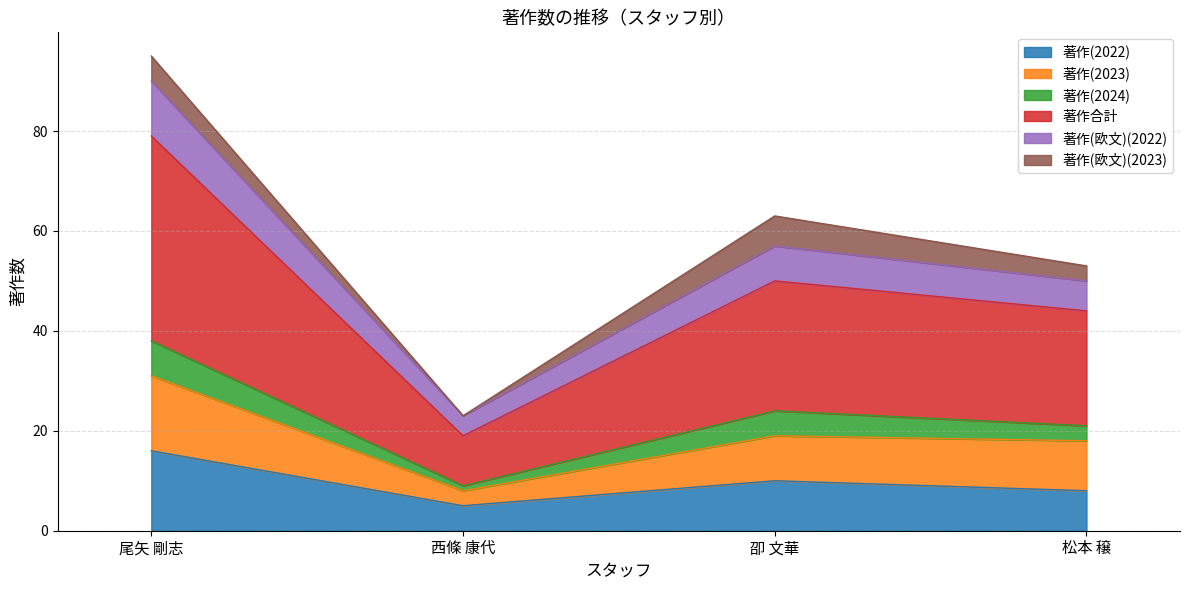

What is the minimum value for 著作(2022)?

5